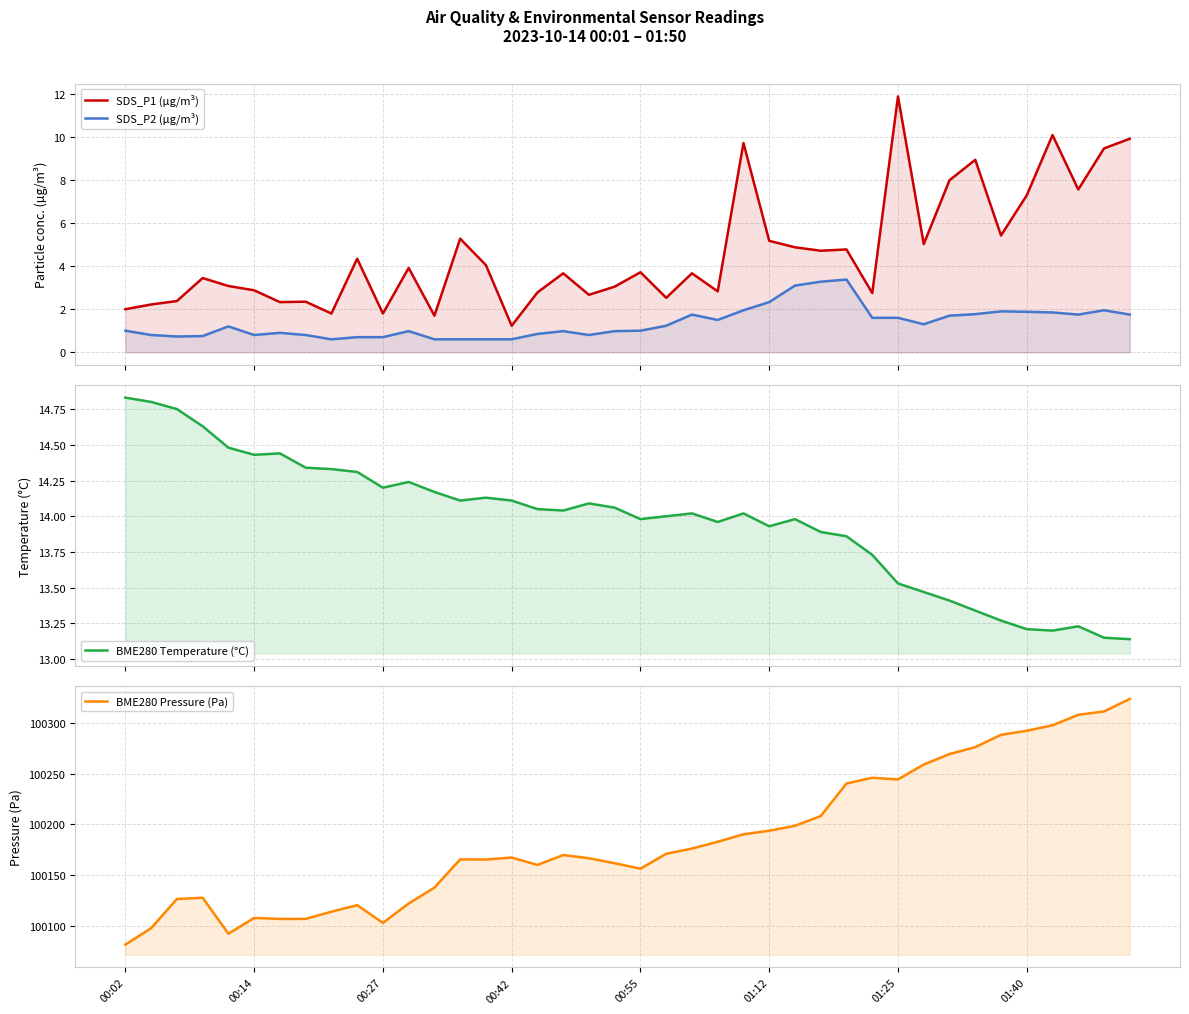

True or false: SDS_P1 (µg/m³) has a value of 2.1 at 31.

False